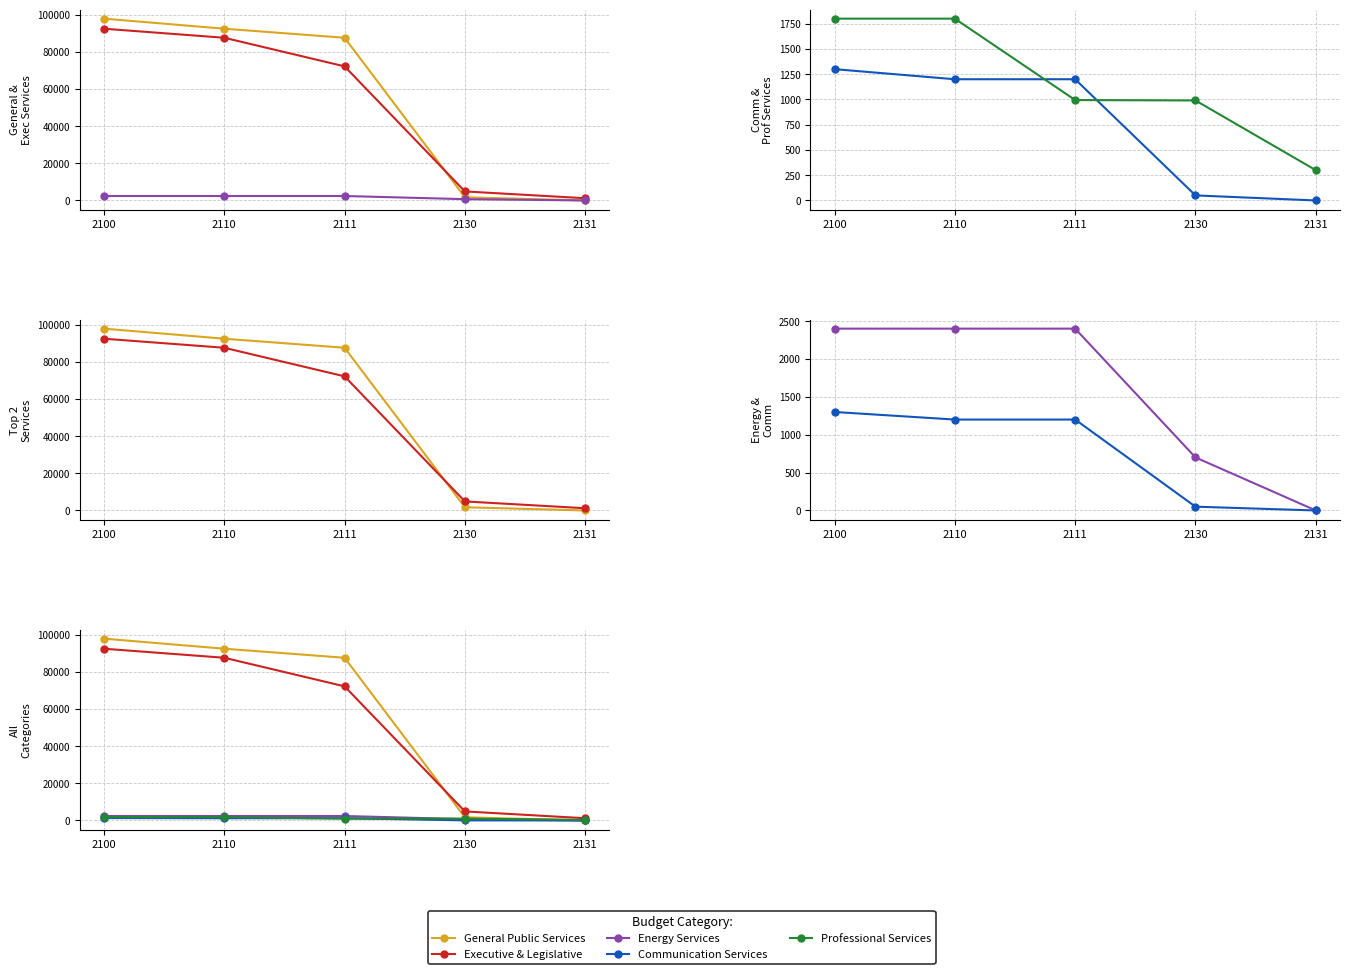

What is the value of the General Public Services point at the 1st from the left?

97841.7